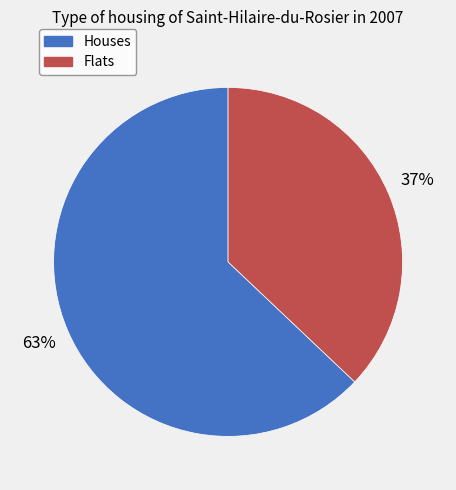

Is there any slice that represents more than half of the pie?

Yes